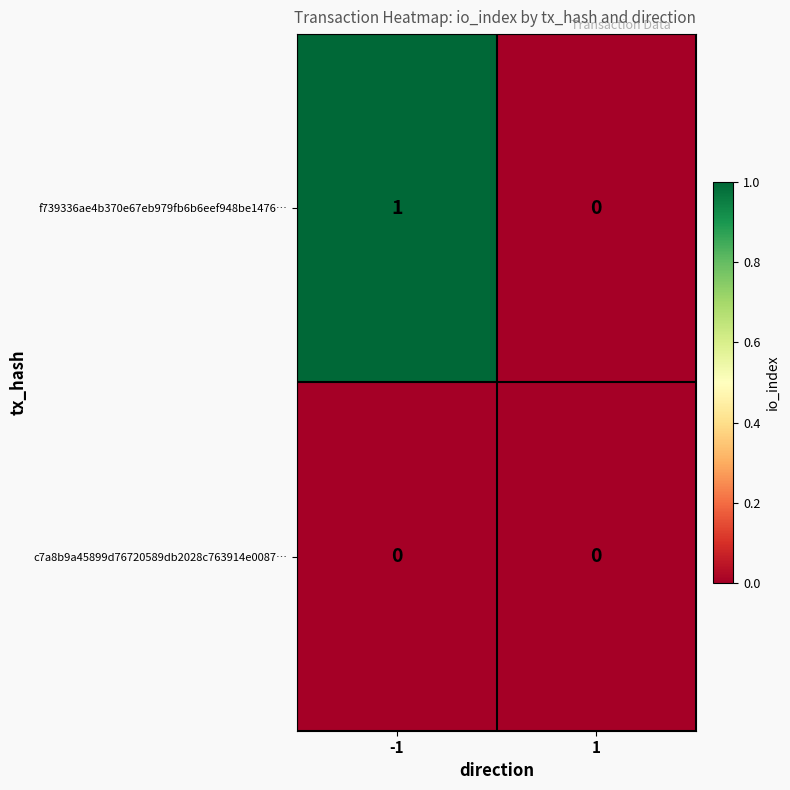

Which series has the largest range (max minus min)?

f739336ae4b370e67eb979fb6b6eef948be1476…